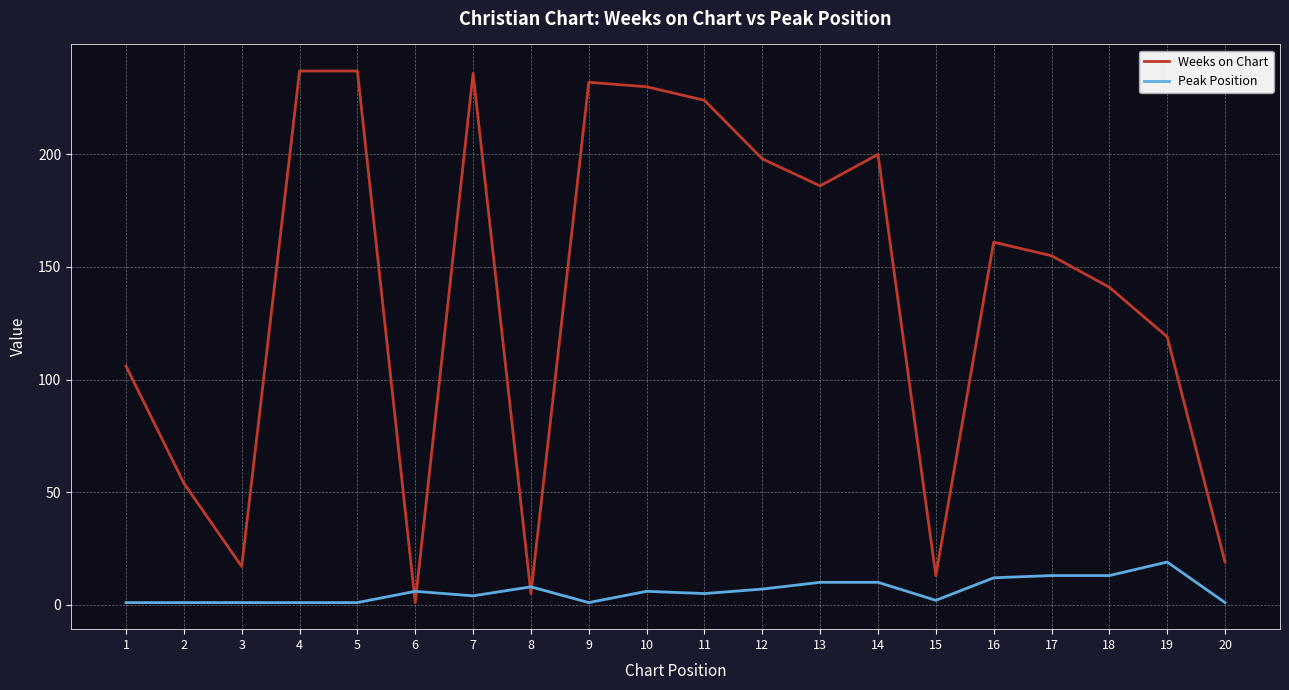

List the series in order of their overall mean, highest first.

Weeks on Chart, Peak Position